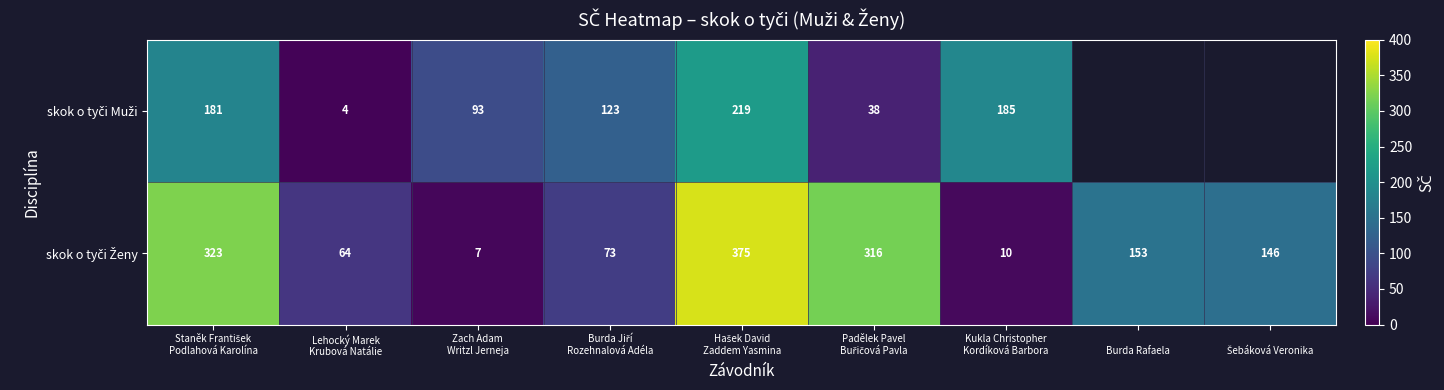

Is it true that skok o tyči Muži equals 2.1 at Lehocký Marek Krubová Natálie?

False